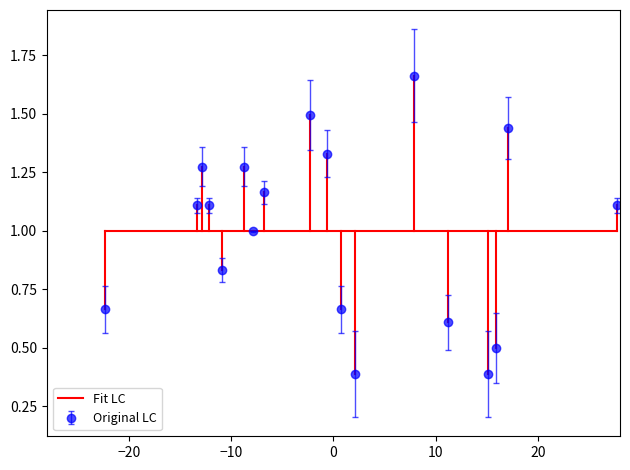

Which series has the widest spread of values?

Original LC